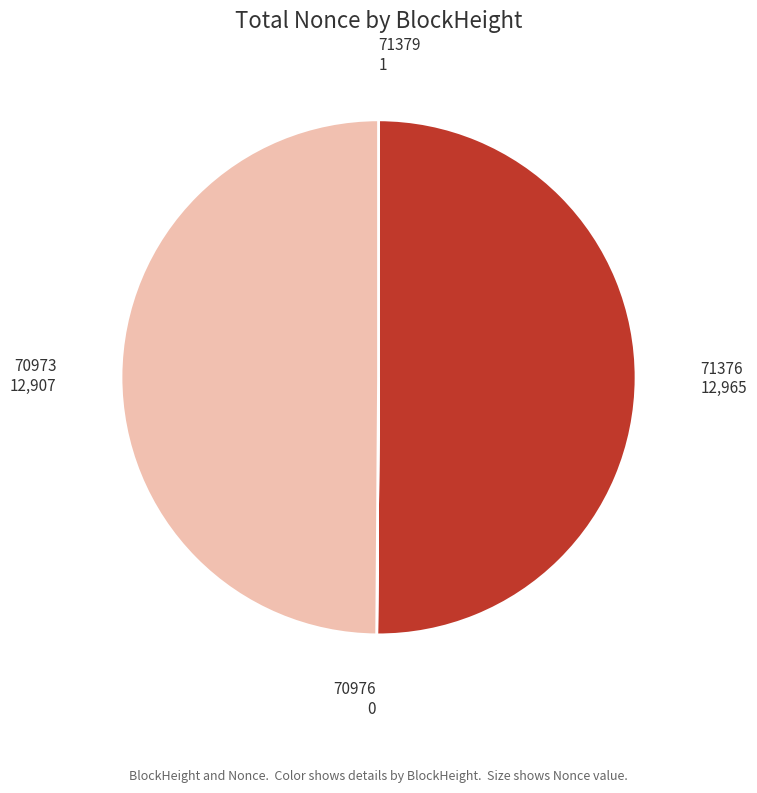

Is it true that 70973 is 50% of the pie?

True